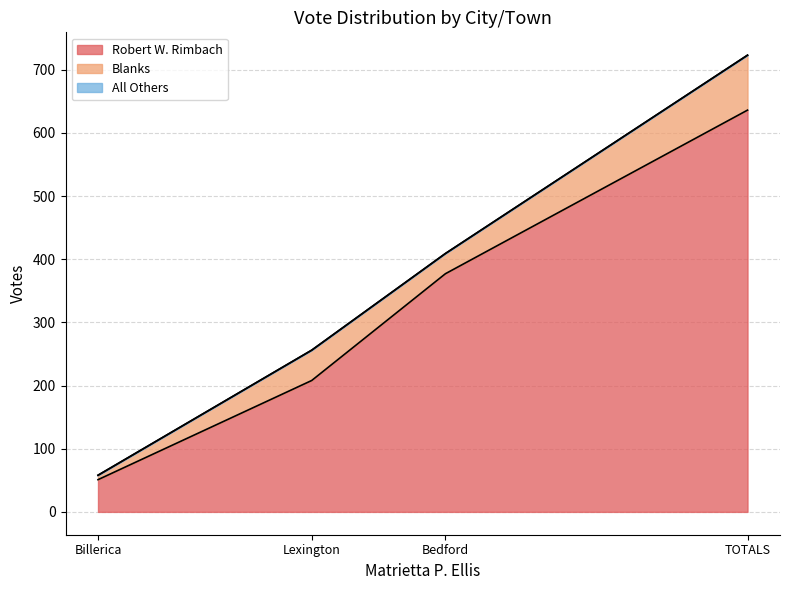

Is it true that Robert W. Rimbach equals 377 at Bedford?

True